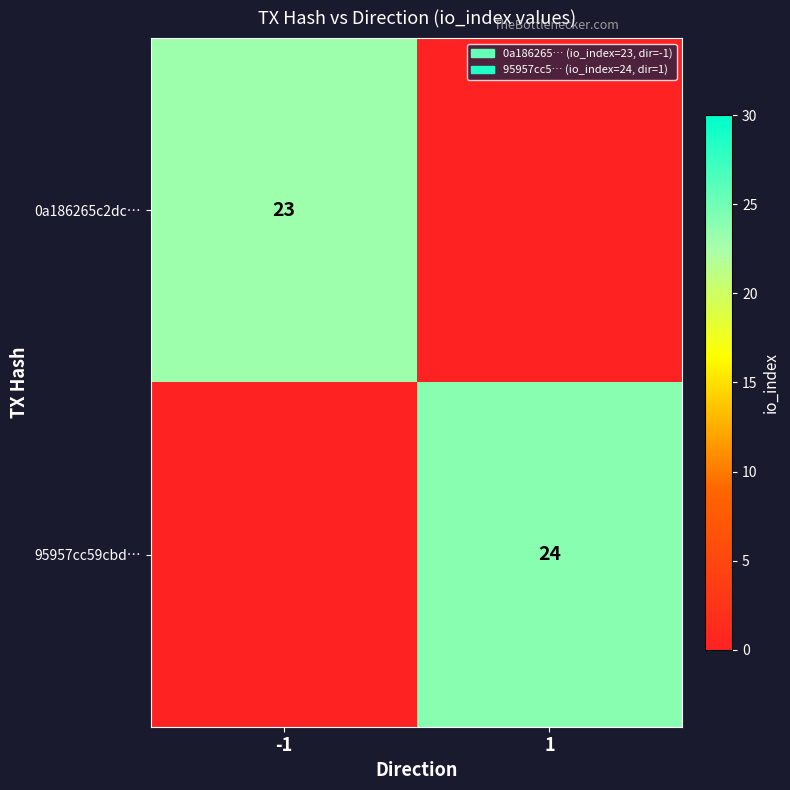

True or false: 0a186265c2dc… has a value of 36 at -1.

False